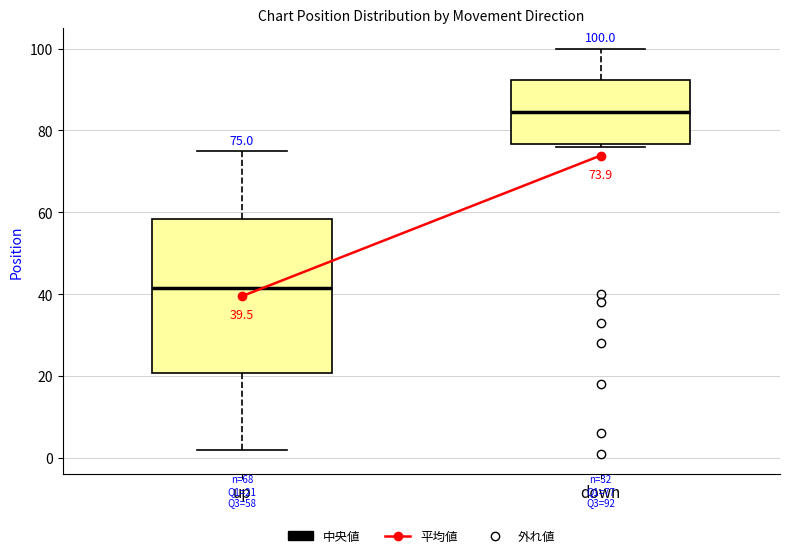

Which box has the highest median line?

down